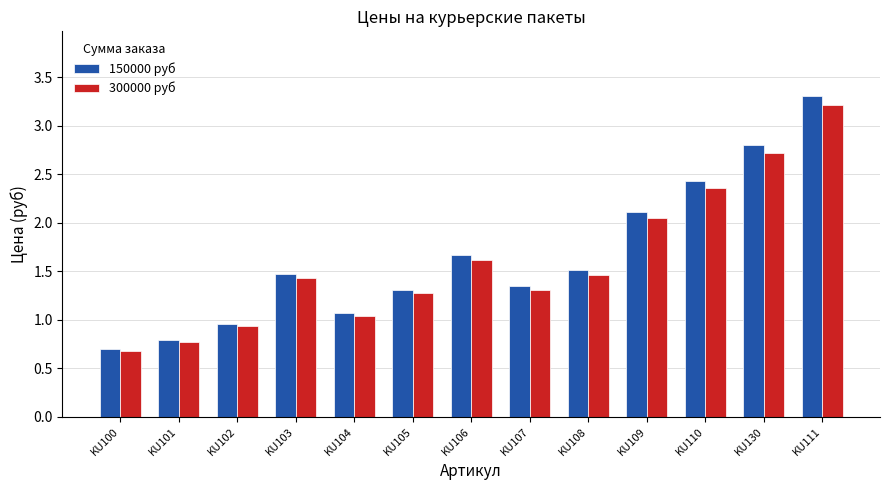

How many values in the 300000 руб series exceed 1?

10